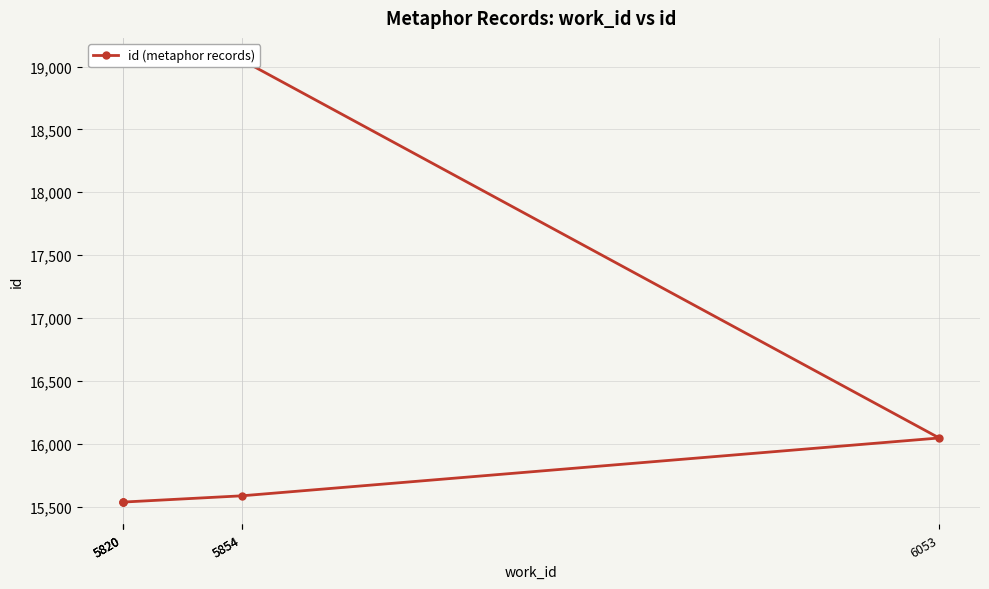

Reading left to right, list all the values displayed in this chart.

5820=15534	5820=15535	5820=15536	5854=15586	6053=16046	5854=19052